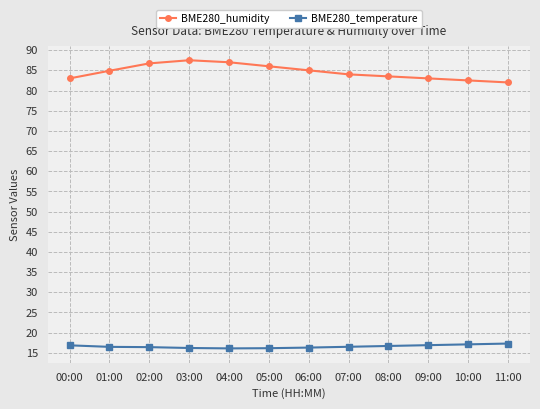

Which series has the largest range (max minus min)?

BME280_humidity